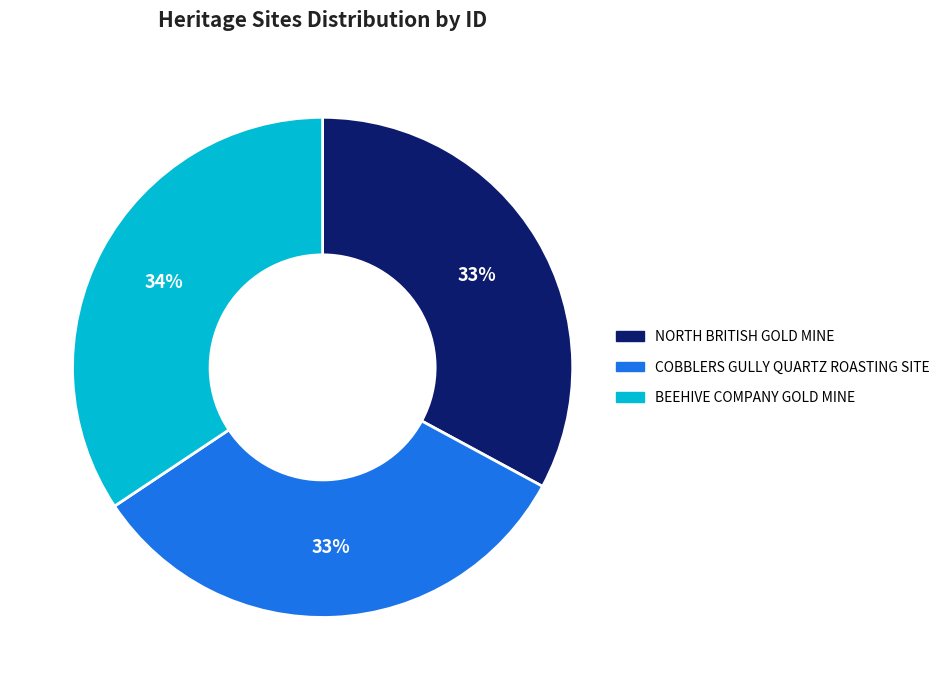

How many segments does this pie chart have?

3